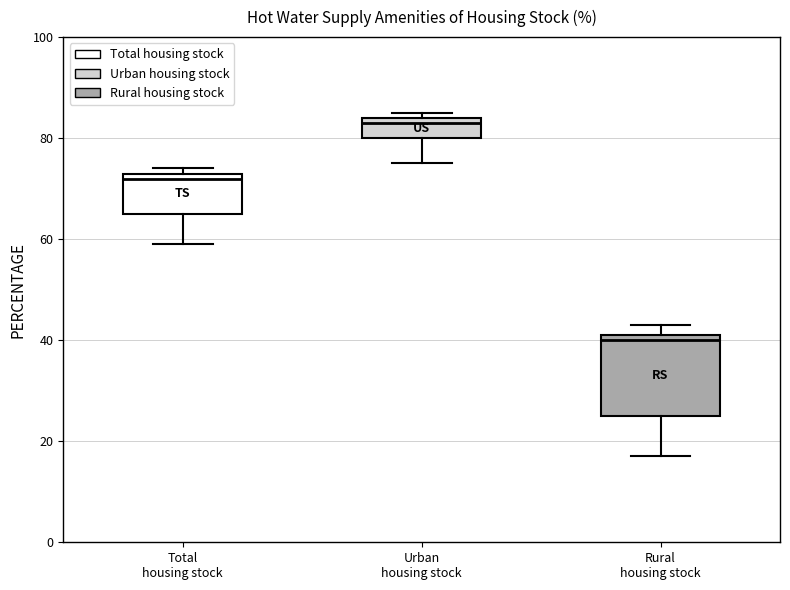

Where is the upper edge of the box for Rural housing stock on the y-axis? The values are not printed on the chart, so give them approximately, as read against the axis.

42